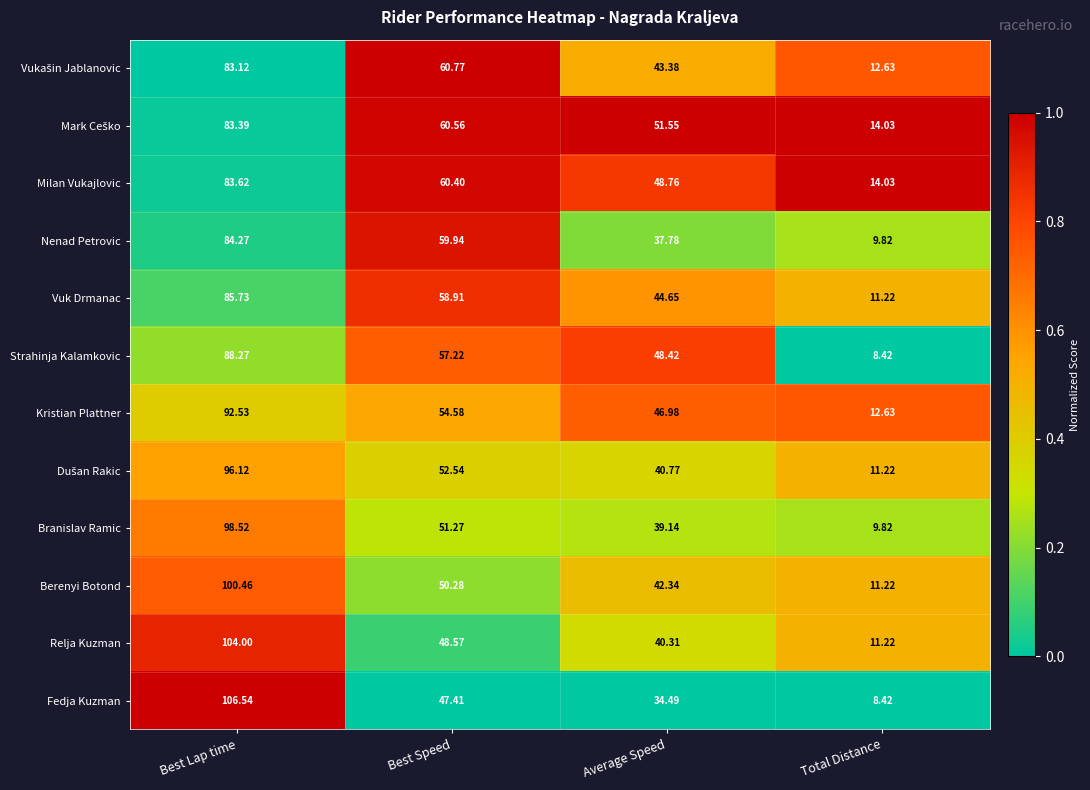

At which label does Kristian Plattner reach its peak?

Best Lap time